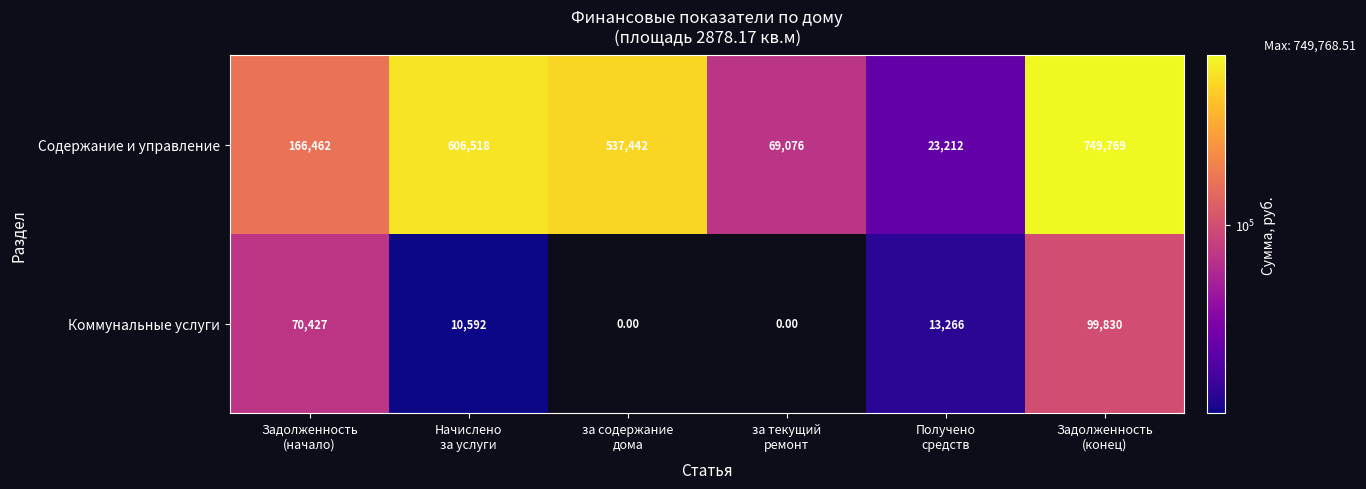

What is the difference between the second highest and minimum values in the Коммунальные услуги series?

70427